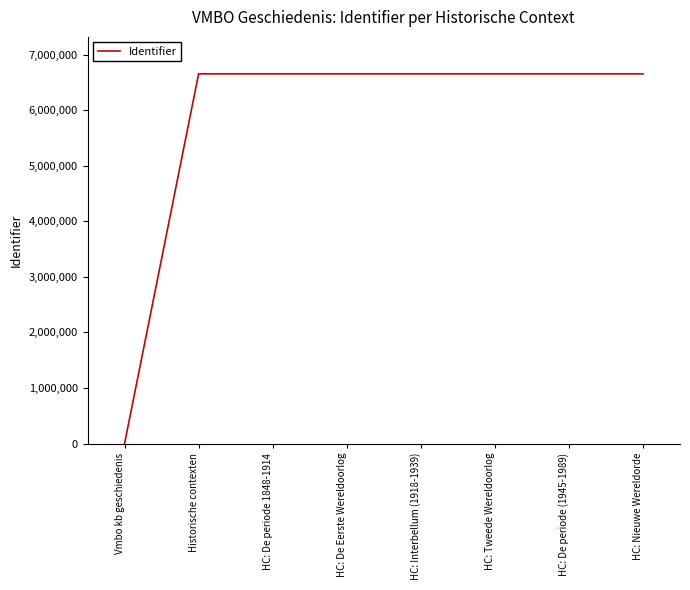

What is the approximate value at HC: Tweede Wereldoorlog?

6652649